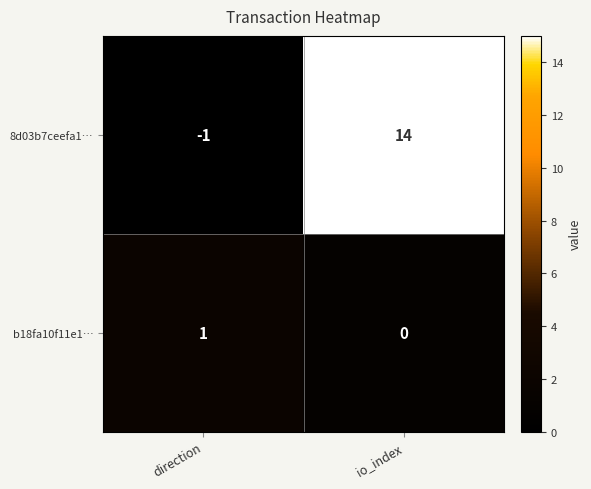

List the series in order of their peak value, lowest first.

b18fa10f11e1…, 8d03b7ceefa1…